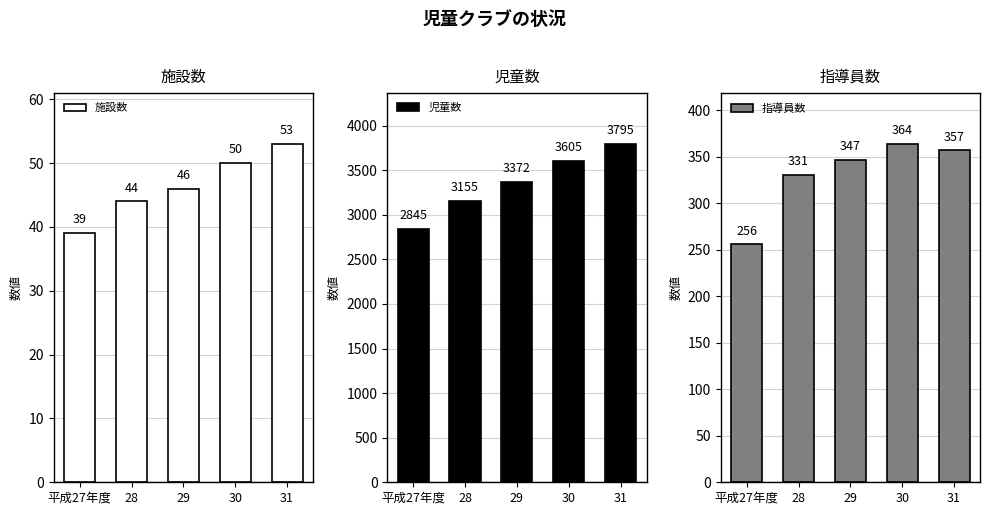

What is the approximate value of 指導員数 at 31, to the nearest 5?

355